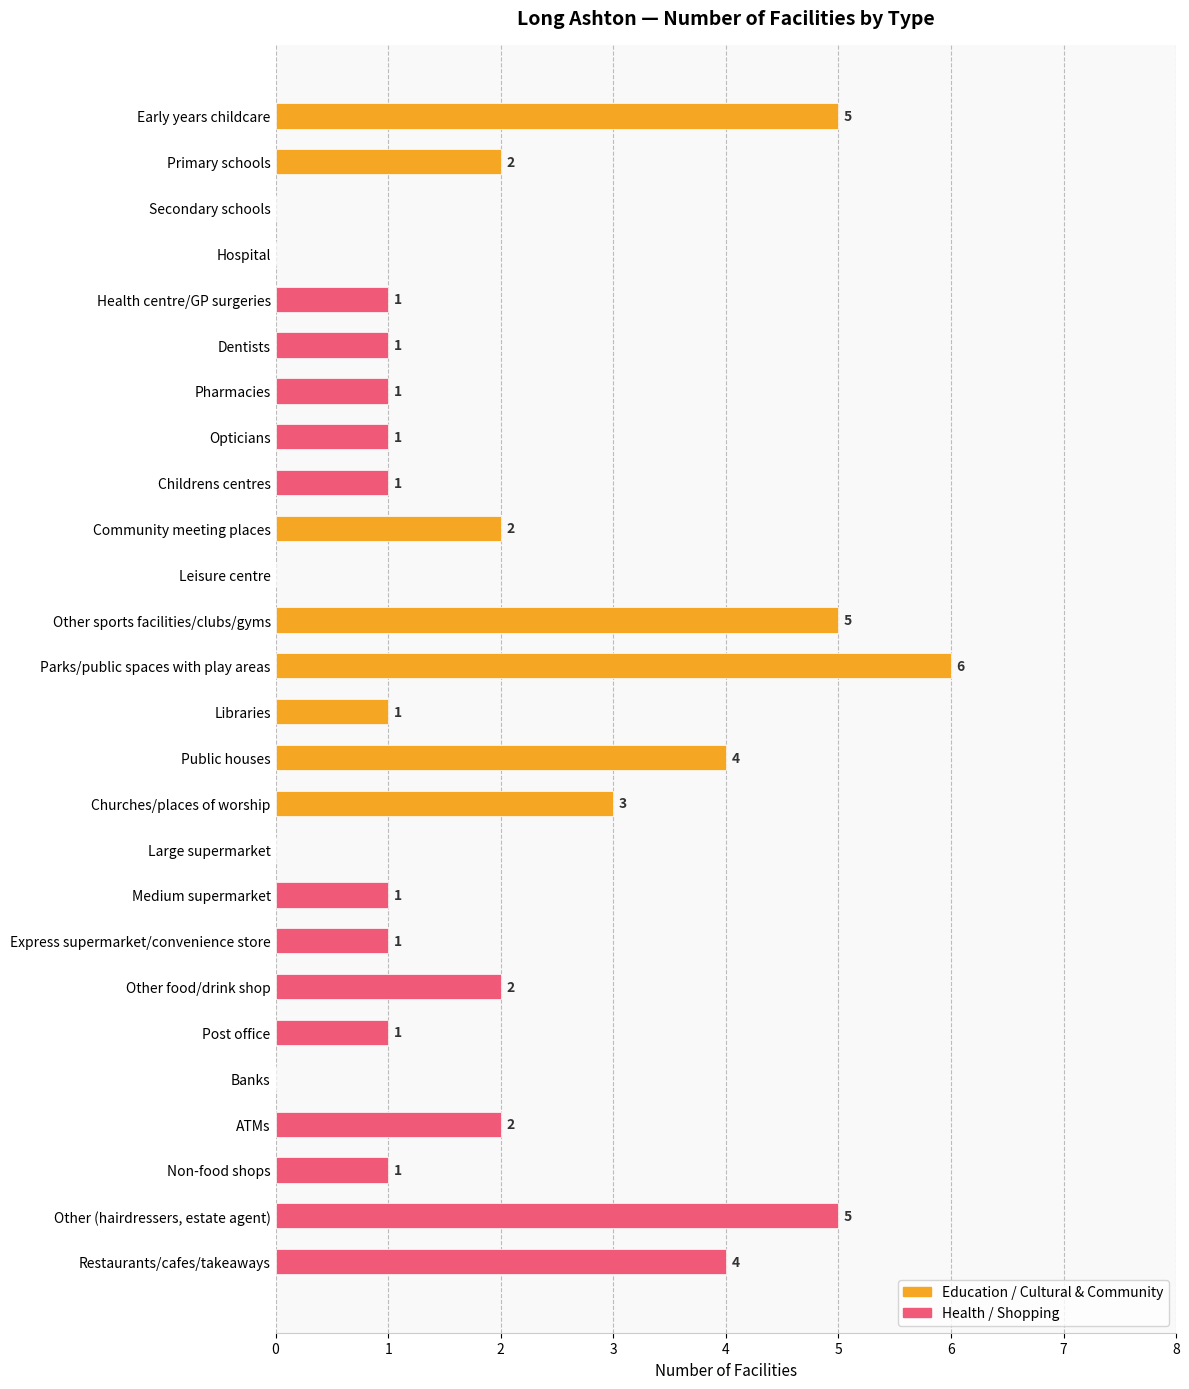

What is the sum of all values?

50